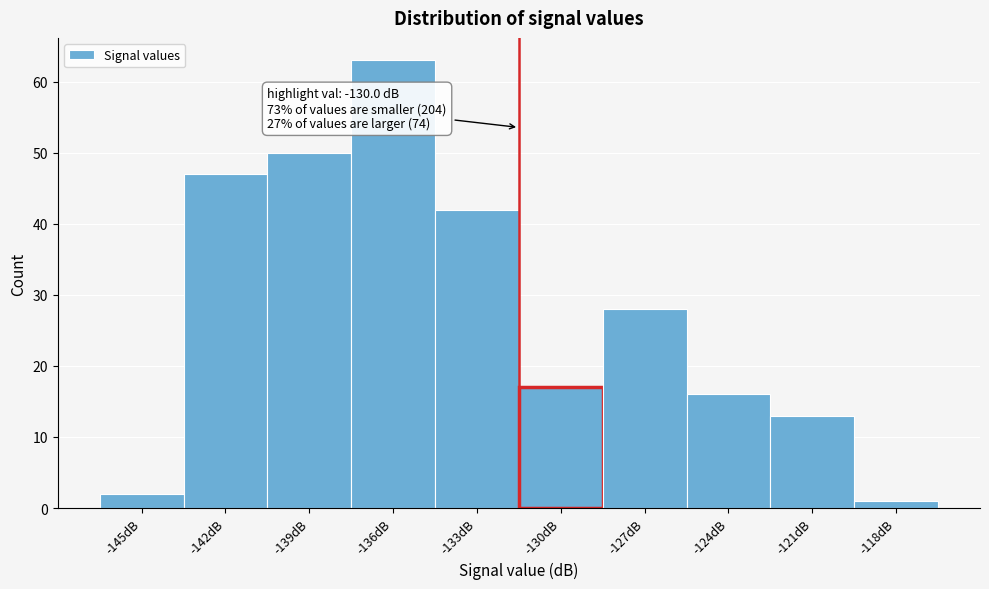

Reading left to right, transcribe all the data shown in this chart.

-145dB=2	-142dB=47	-139dB=50	-136dB=63	-133dB=42	-130dB=17	-127dB=28	-124dB=16	-121dB=13	-118dB=1